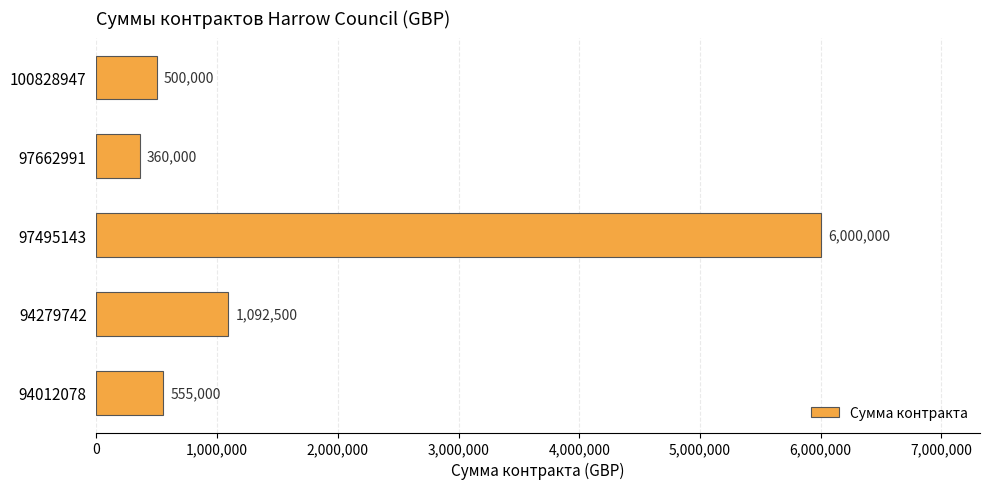

Reading top to bottom, transcribe all the data shown in this chart.

500000	360000	6000000	1092500	555000